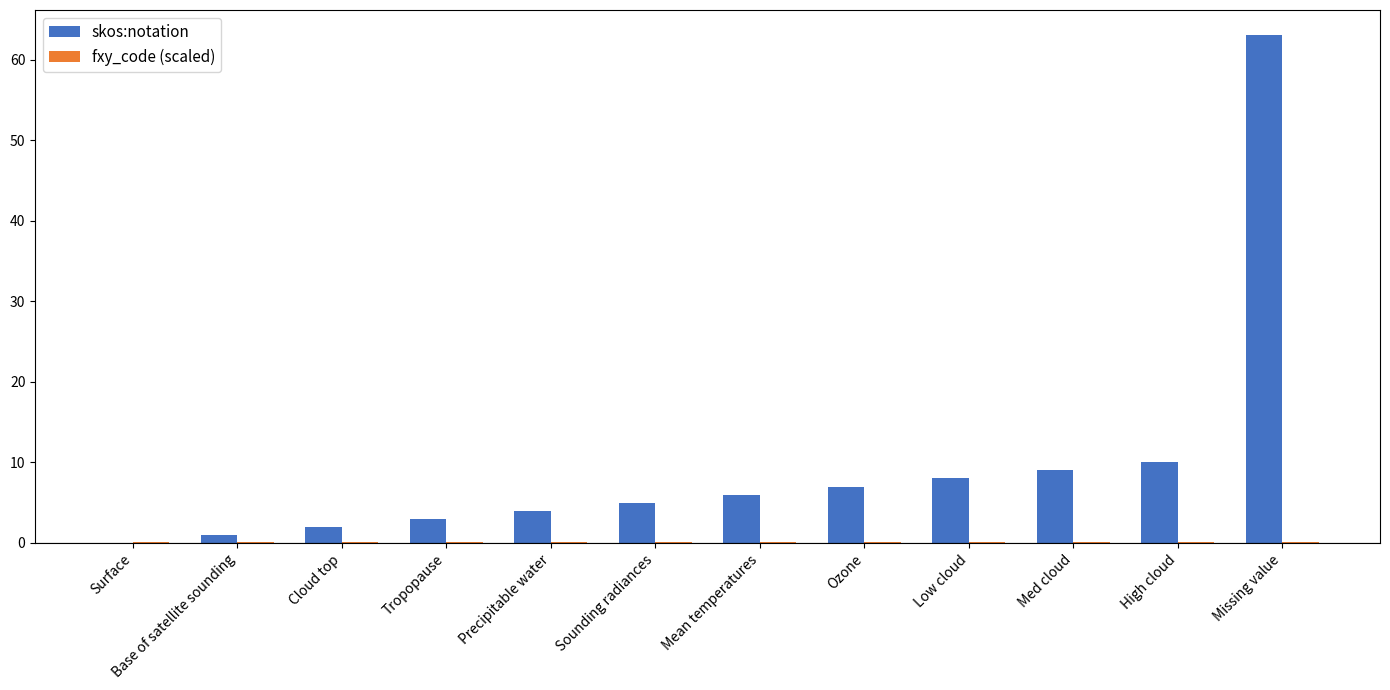

The value of skos:notation at Surface is -32.4. True or false?

False